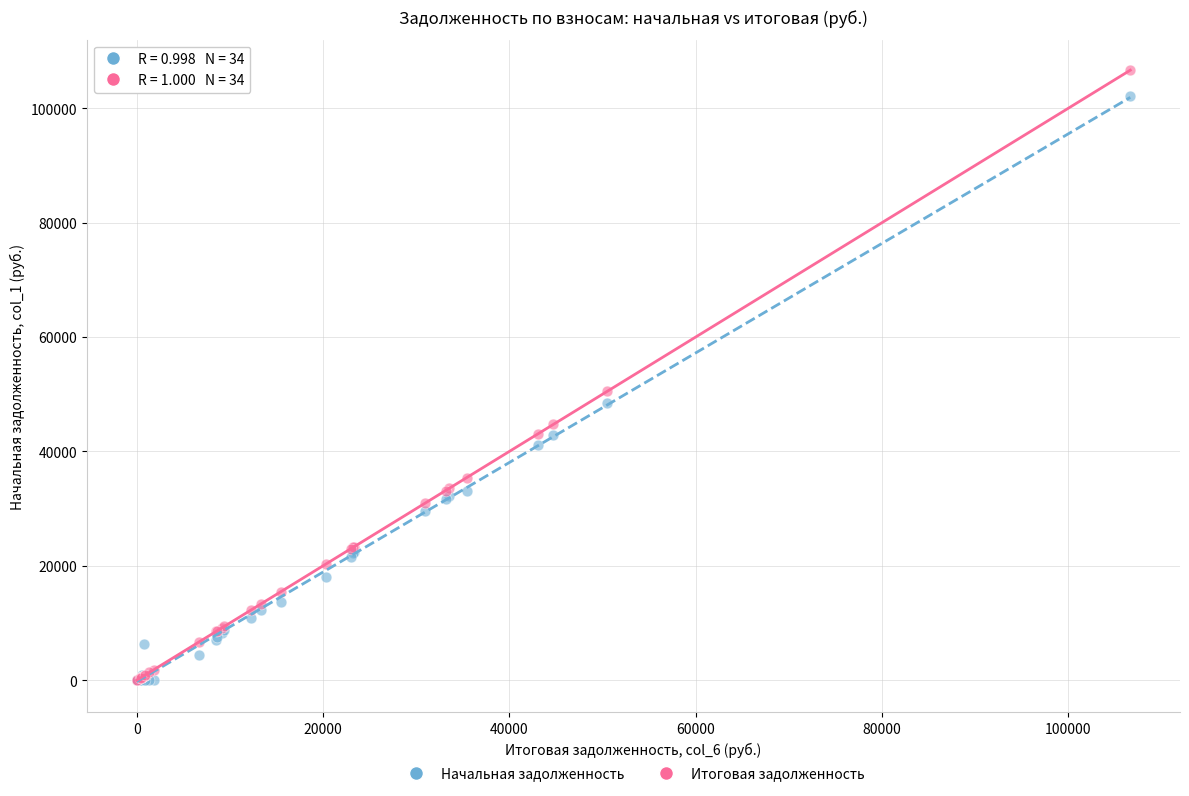

In the Итоговая задолженность series, what Y value is closest to 53340?

50527.9